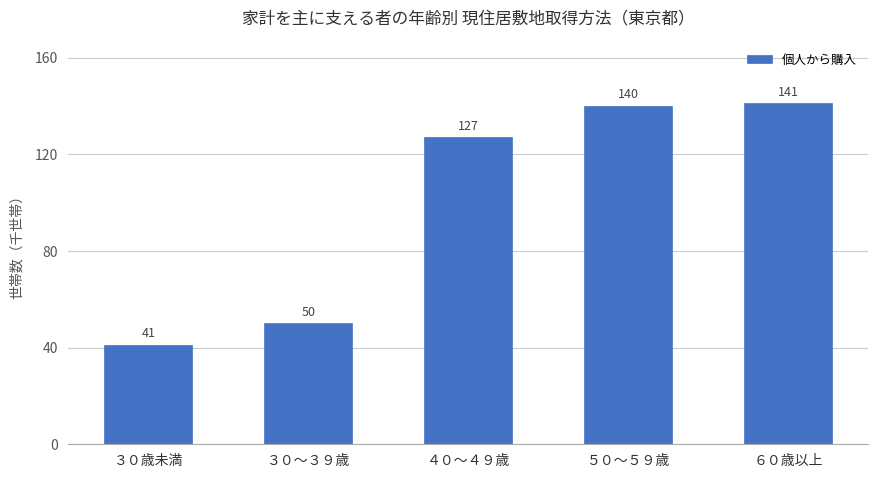

Are the bars horizontal?

No